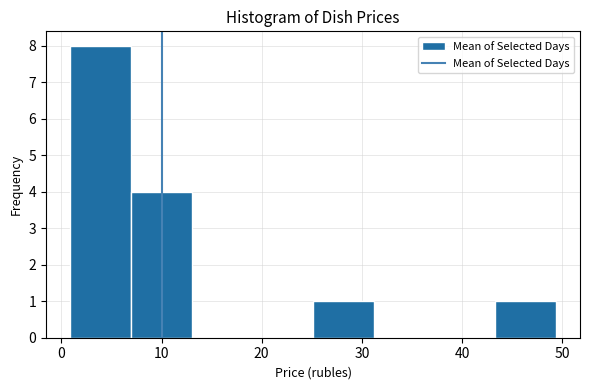

Reading left to right, transcribe this chart: for each bar, give the range it covers on the x-axis and its height. Neither the bar edges nor the heights are printed on the chart, so give them approximately, as read against the axes.

1 to 7: 8
7 to 13: 4
13 to 19: 0
19 to 25: 0
25 to 31: 1
31 to 37: 0
37 to 43: 0
43 to 49: 1